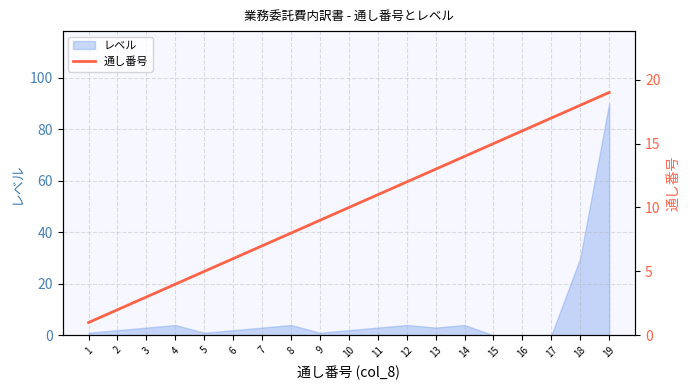

The chart shows a value of 9 at 5. True or false?

False